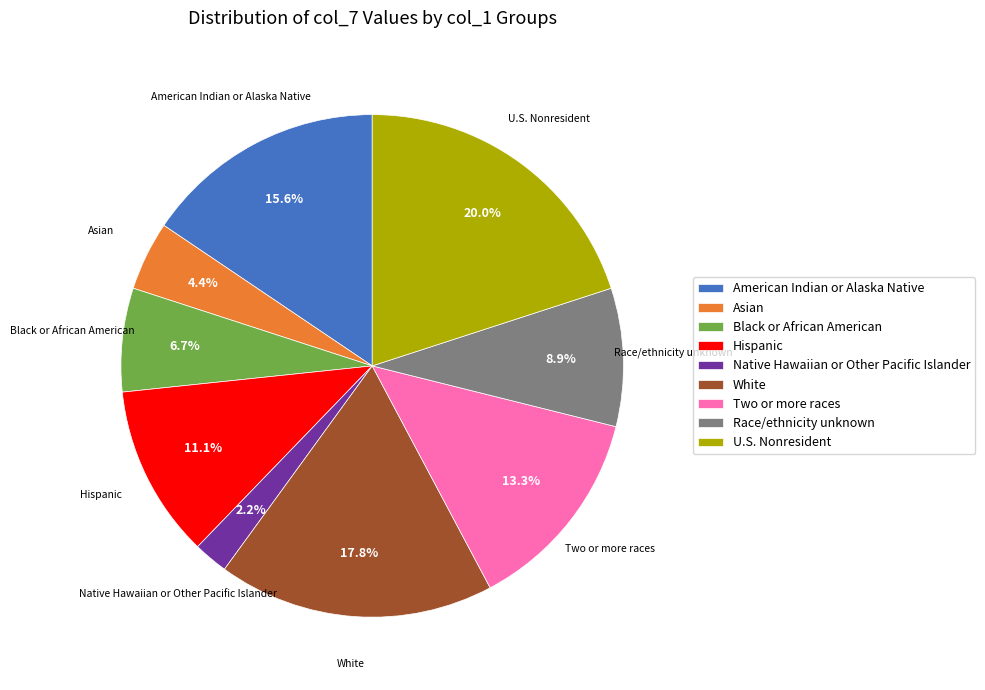

Count the number of slices in the pie.

9